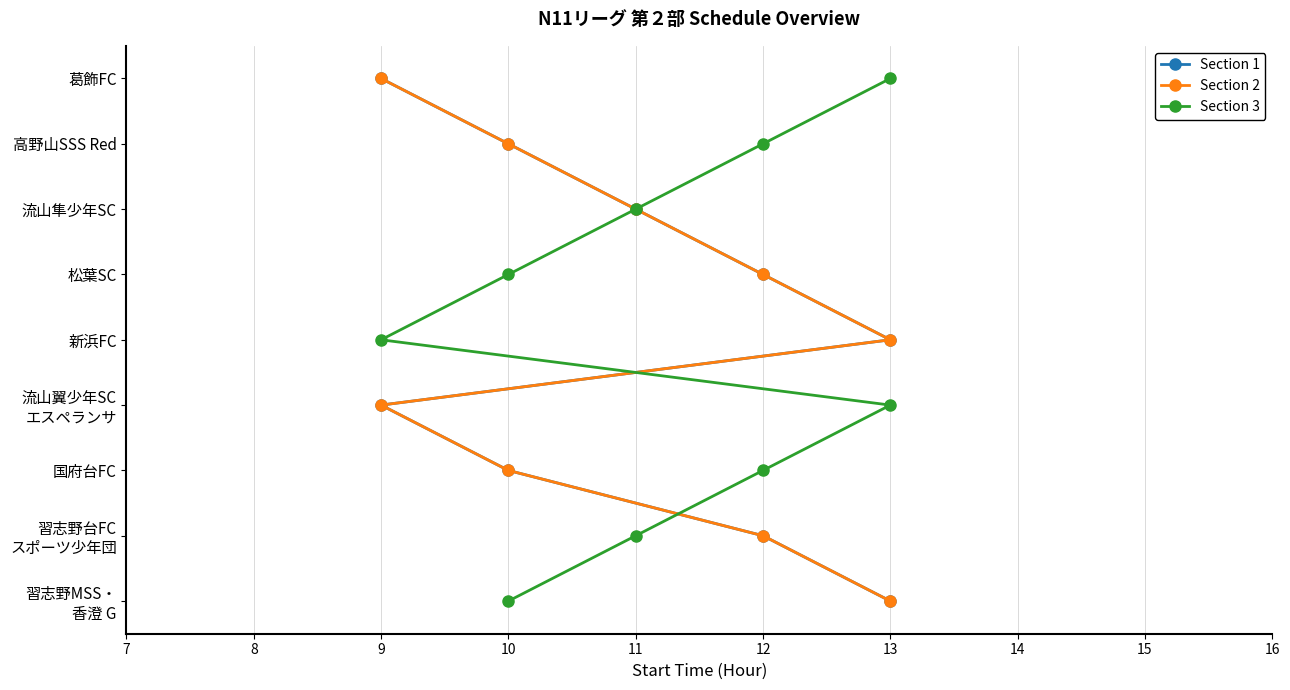

Is it true that Section 2 equals 6 at 9?

True